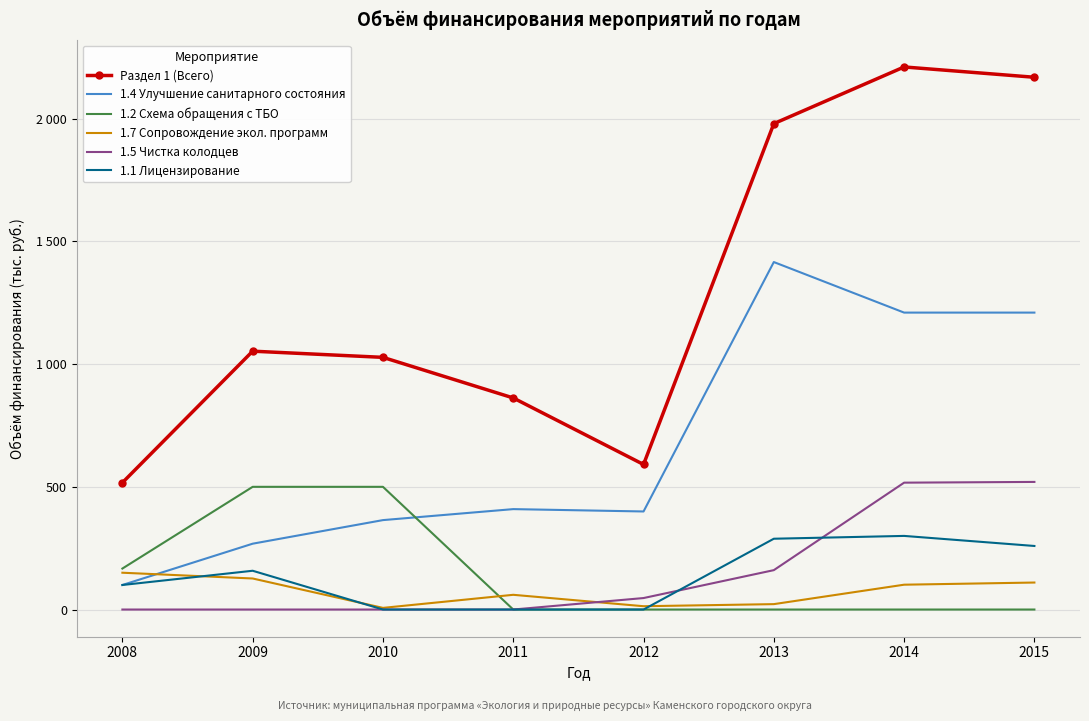

True or false: 1.7 Сопровождение экол. программ and Раздел 1 (Всего) intersect in this chart.

False